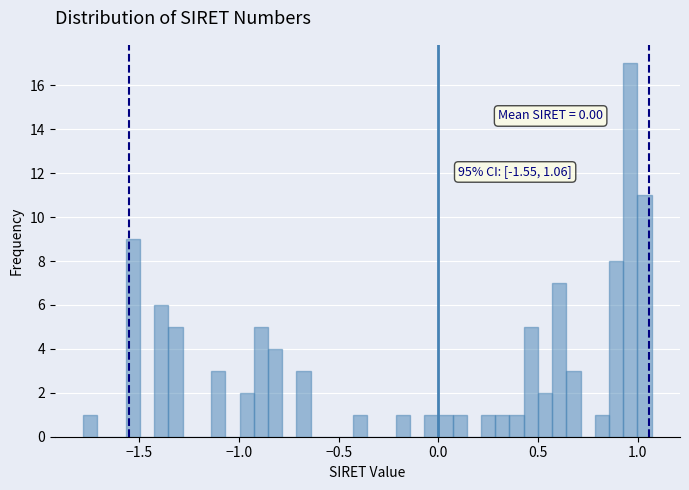

Read against the x-axis, roughly where is the centre of the tallest bar?

0.95